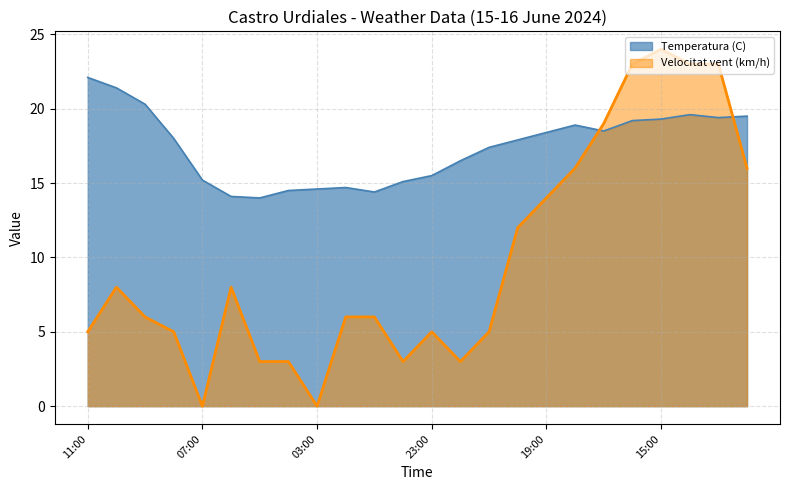

True or false: Velocitat vent (km/h) and Temperatura (C) intersect in this chart.

True